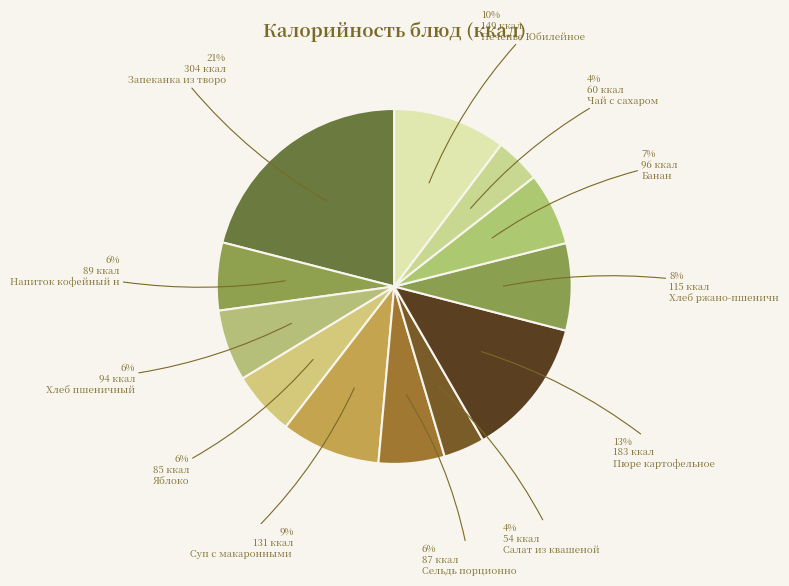

What is the largest slice in the pie chart?

Запеканка из творога